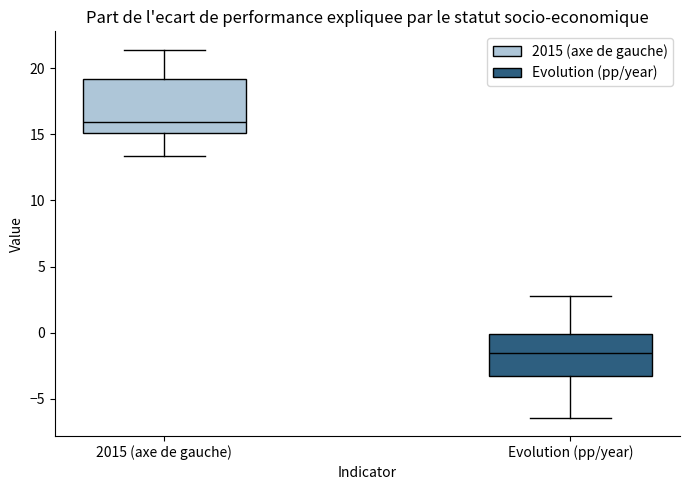

Which box is the tallest, from its lower edge to its upper edge?

2015 (axe de gauche)